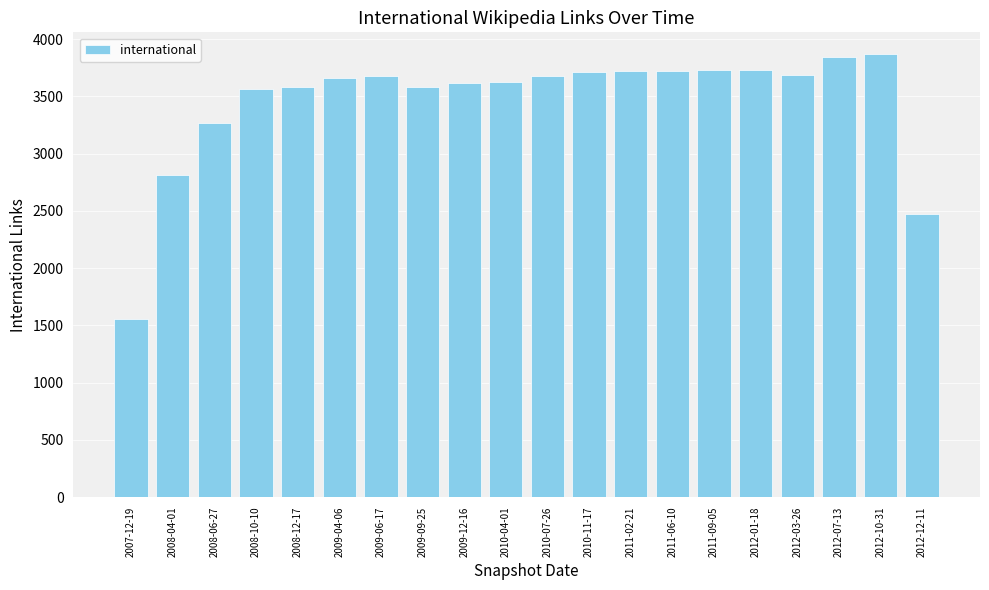

What is the difference between the maximum and minimum values?

2308